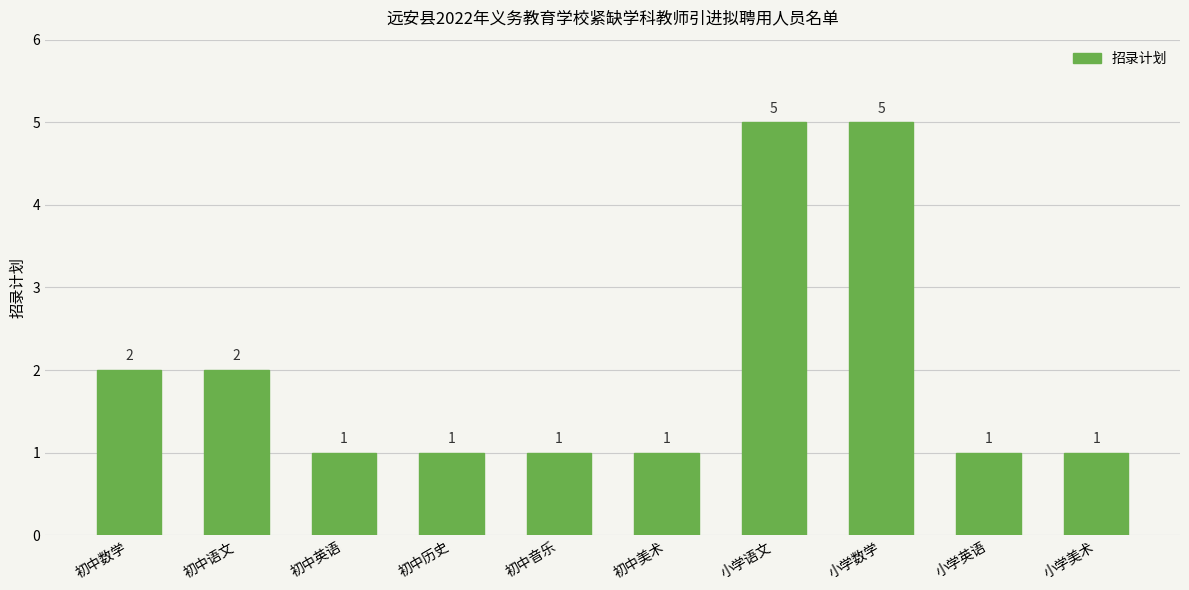

Reading left to right, transcribe all the data shown in this chart.

初中数学=2	初中语文=2	初中英语=1	初中历史=1	初中音乐=1	初中美术=1	小学语文=5	小学数学=5	小学英语=1	小学美术=1